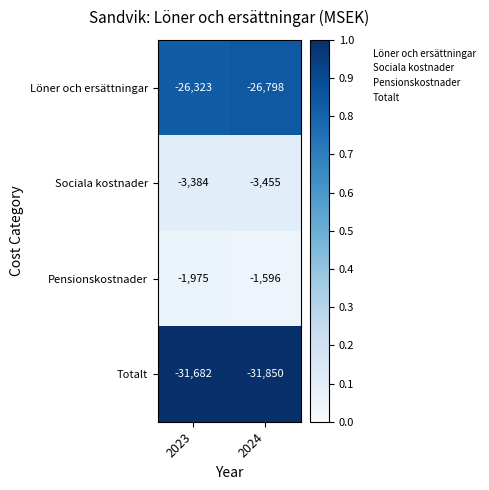

Reading left to right, transcribe all the data shown in this chart.

Löner och ersättningar: -26323	-26798
Sociala kostnader: -3384	-3455
Pensionskostnader: -1975	-1596
Totalt: -31682	-31850